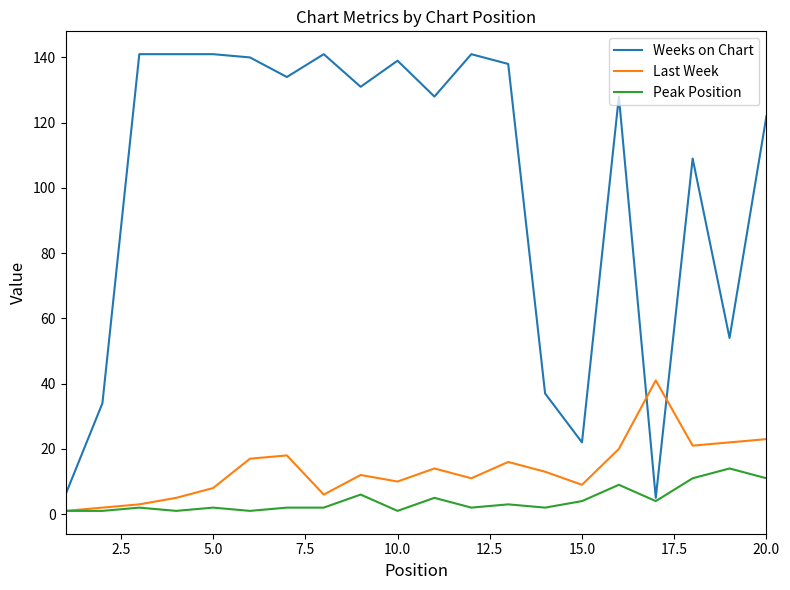

After their last crossing, which series has the higher values: Weeks on Chart or Last Week?

Weeks on Chart